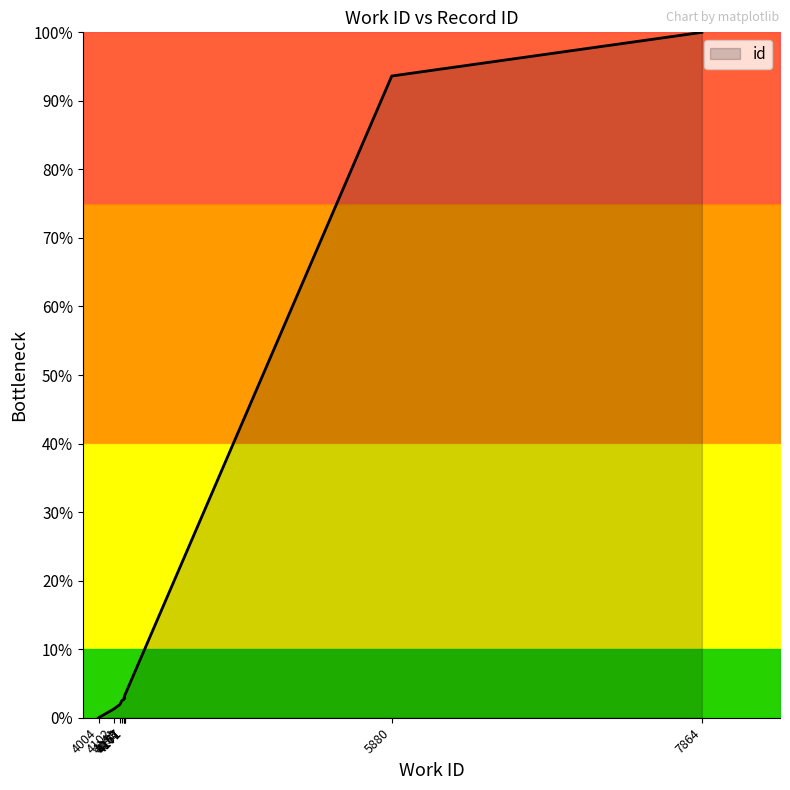

List the labels in order of value, smallest first.

4004, 4102, 4141, 4153, 4167, 4171, 4167, 4171, 5880, 7864